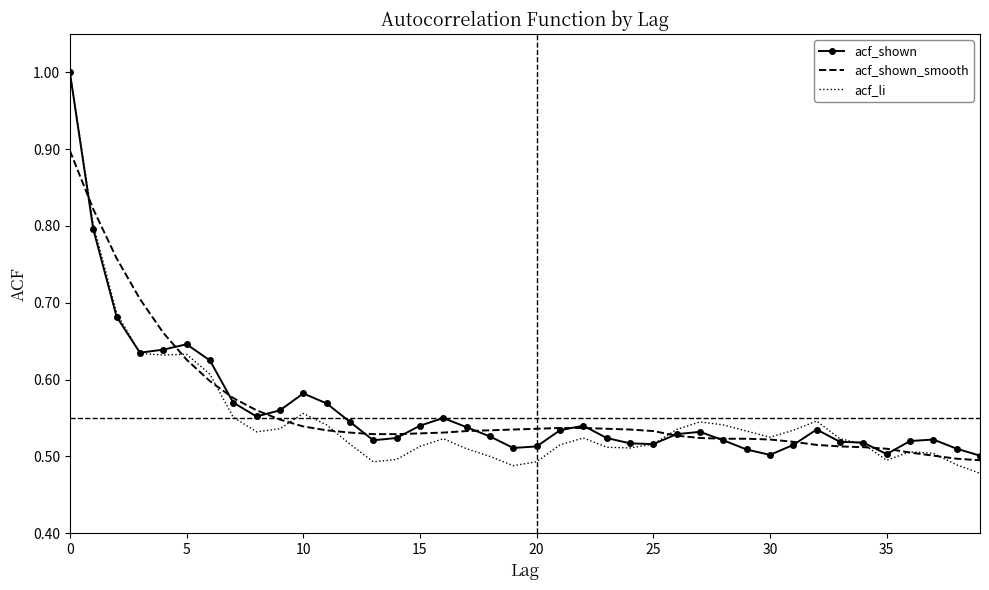

Which series has the widest spread of values?

acf_li